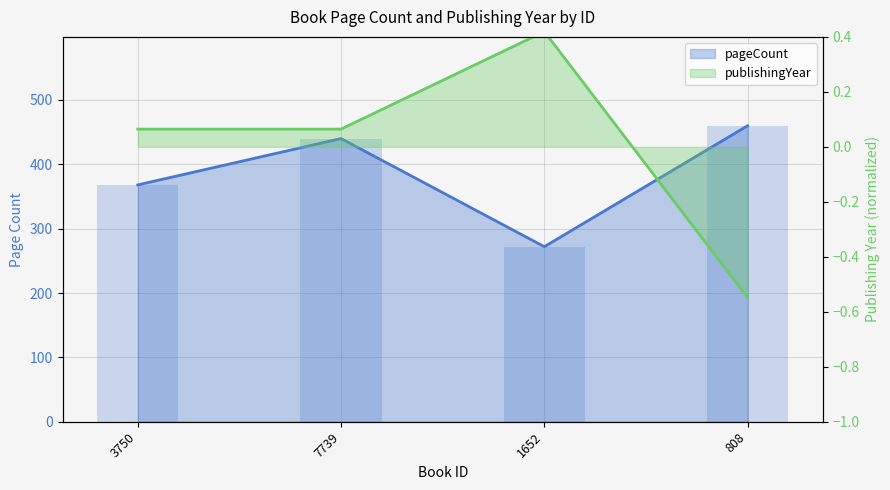

What is the maximum value shown in the chart?

460.0